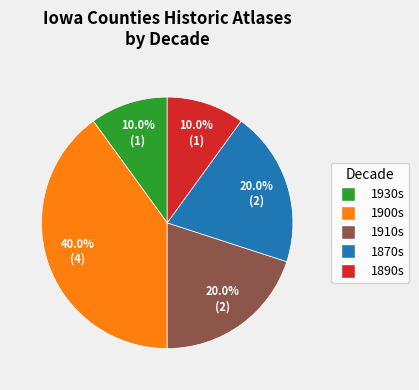

Is there any slice that represents more than half of the pie?

No